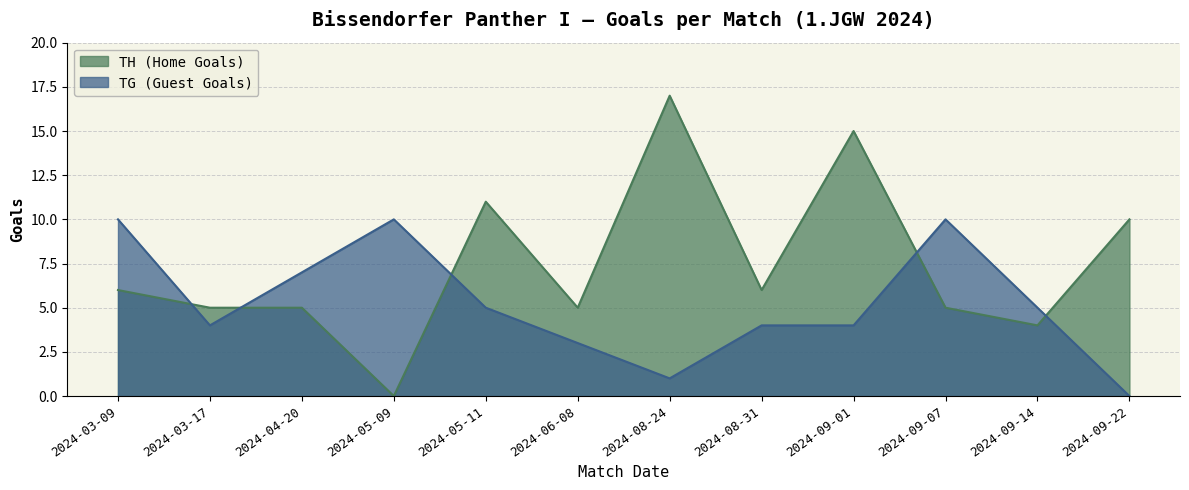

What is the label of the 2nd point from the left?

2024-03-17